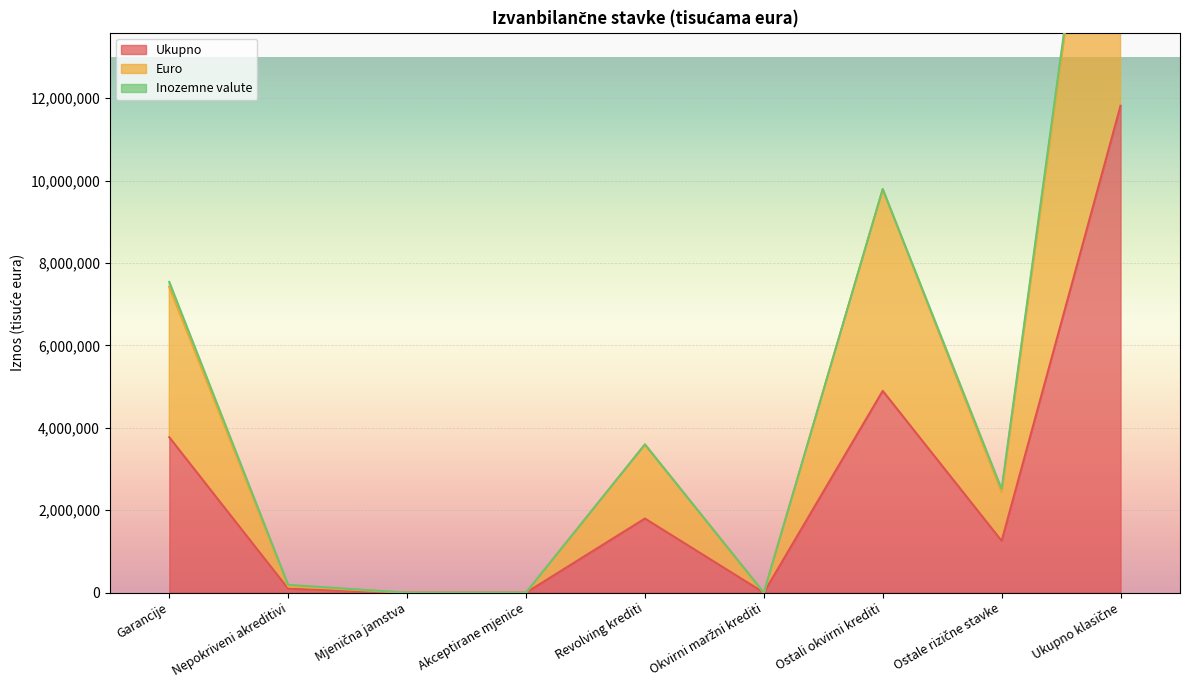

Which series has the largest total across all categories?

Euro